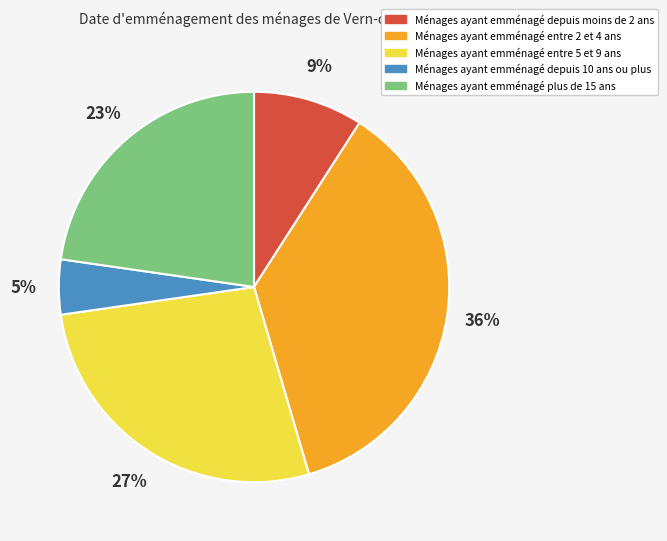

Count the number of slices in the pie.

5